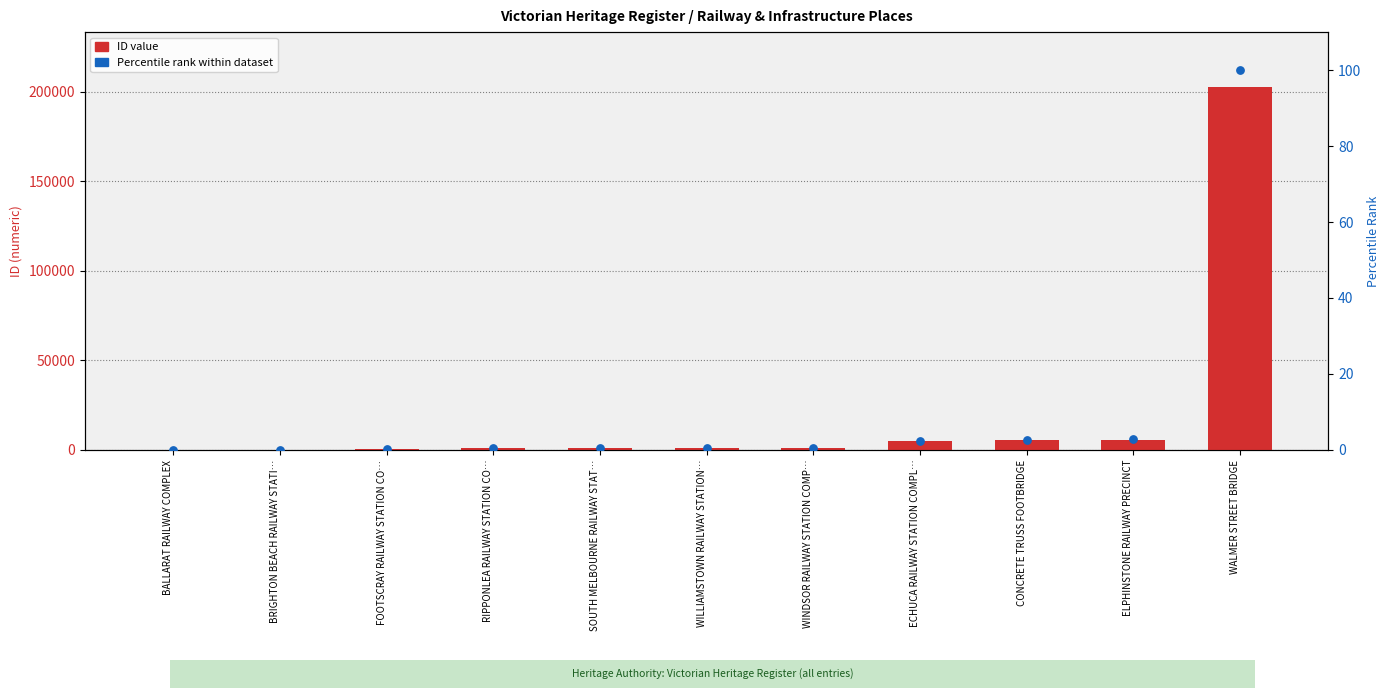

Which series has the largest total across all categories?

ID value